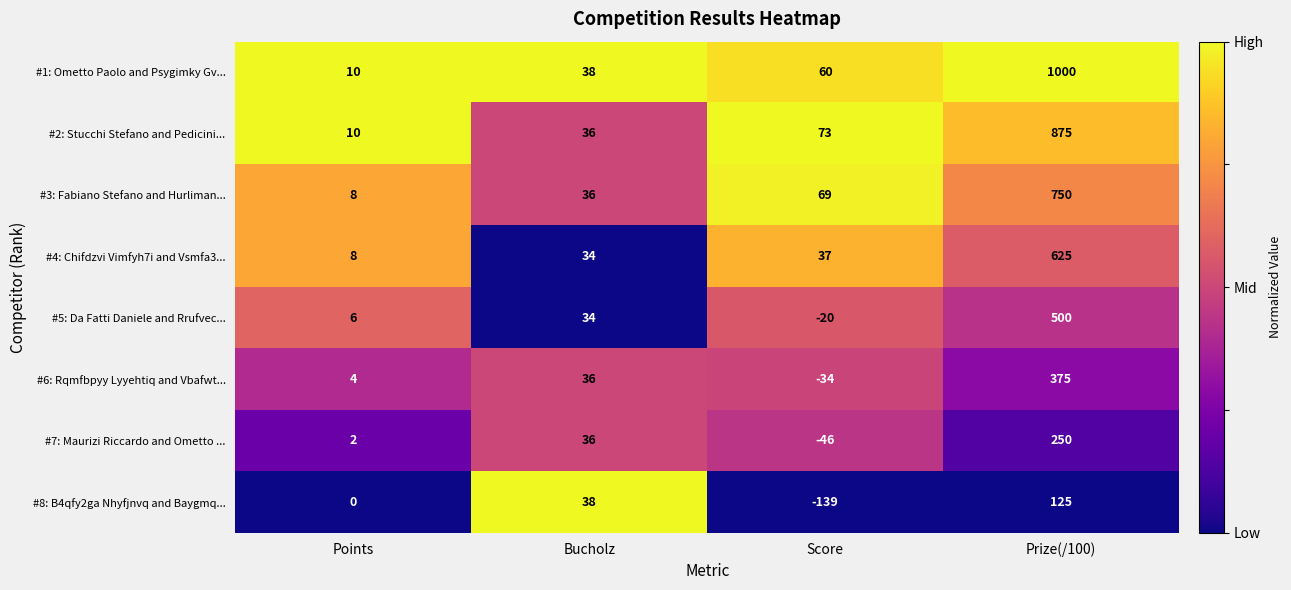

What is the difference between the maximum and minimum values in the #8: B4qfy2ga Nhyfjnvq and Baygmq... series?

264